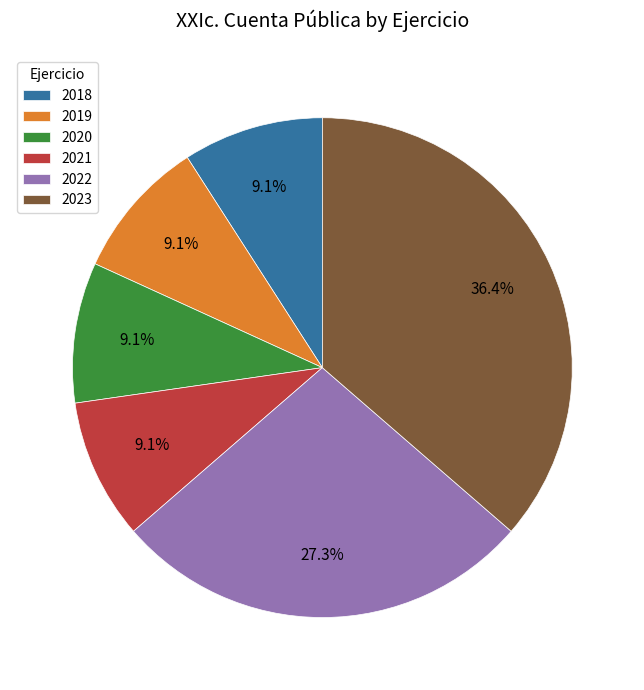

True or false: 2022 accounts for 27% of the total.

True